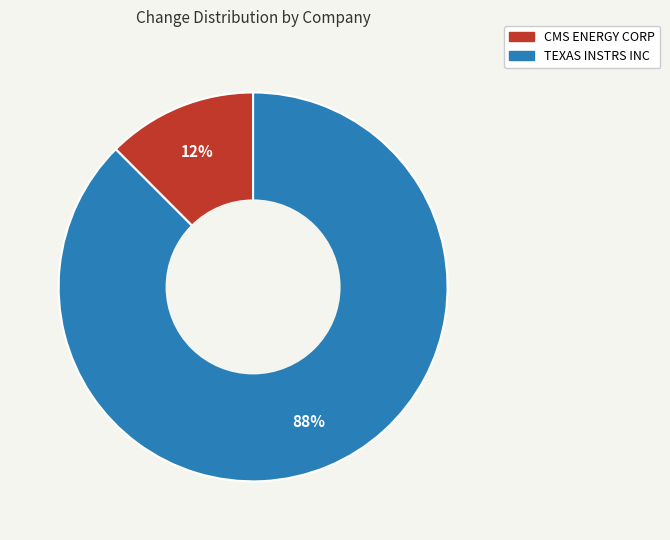

Do CMS ENERGY CORP and TEXAS INSTRS INC together represent more than half of the pie?

Yes